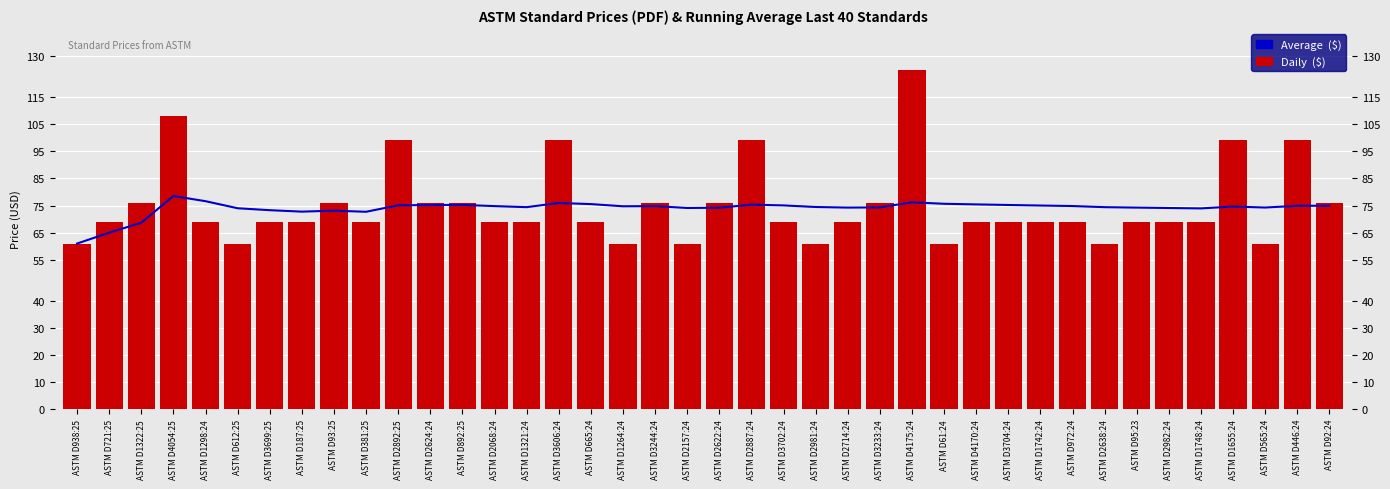

At which category is the sum across all series the highest?

ASTM D4175:24